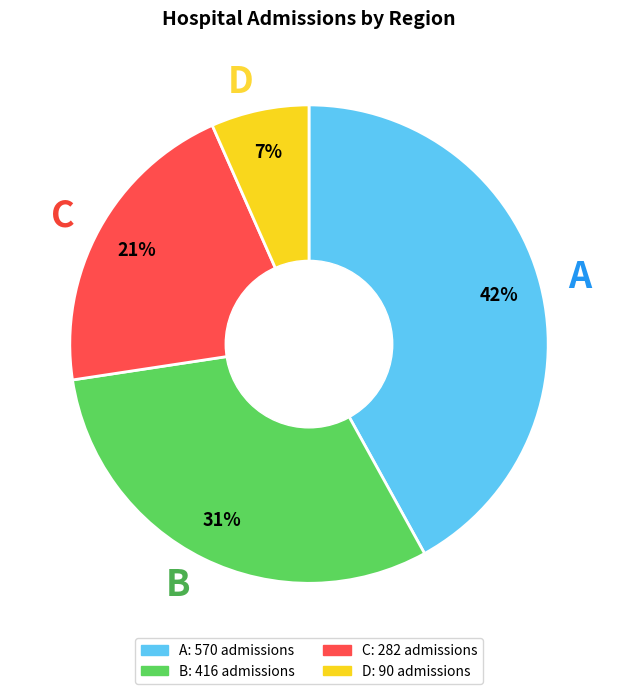

Is the sum of D and A greater than half?

No